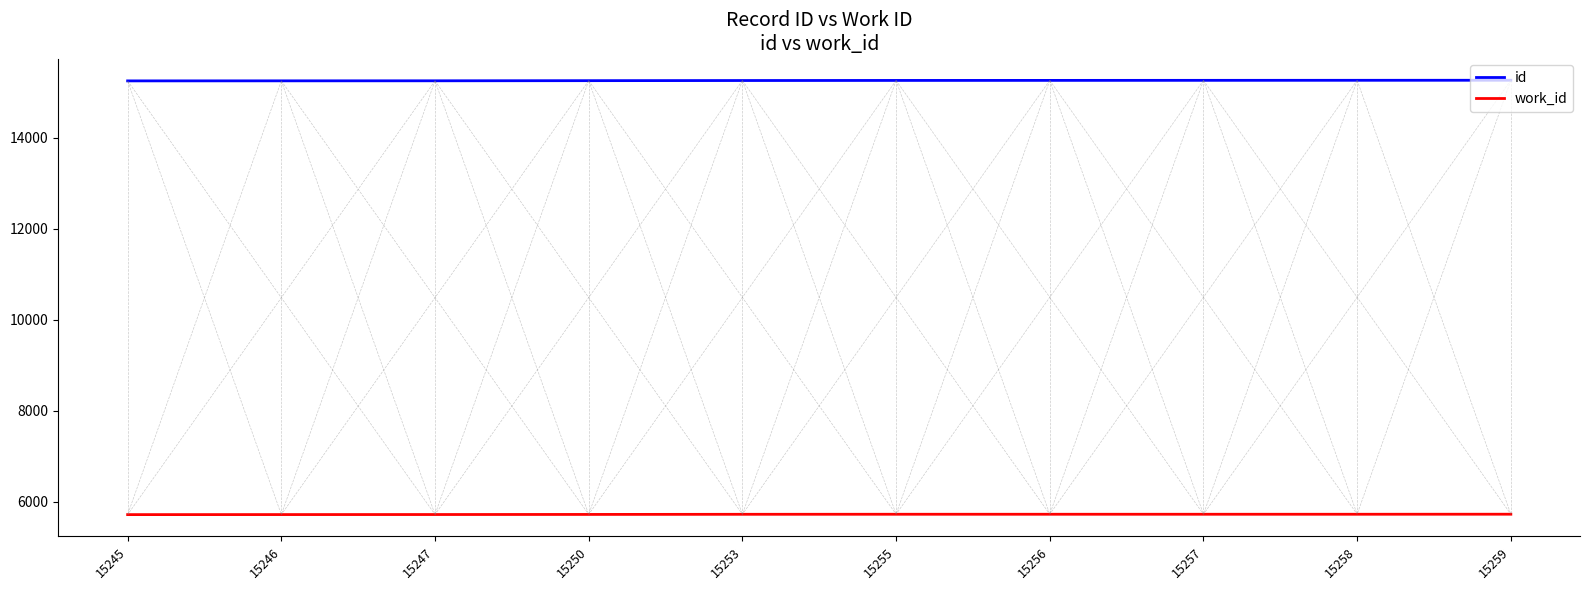

At how many categories does at least one series exceed 13029?

10